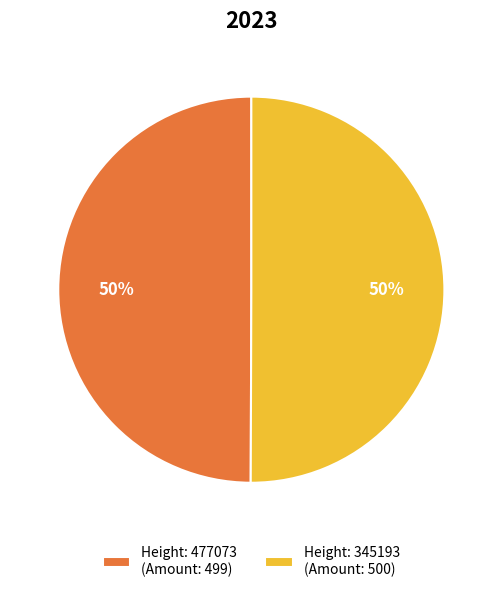

To the nearest percent, what is the average slice percentage?

50%